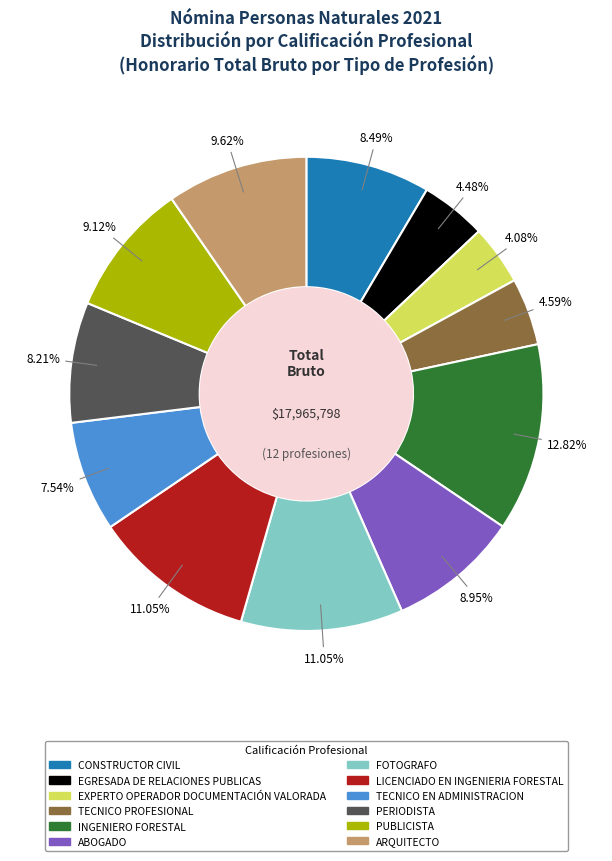

Is PUBLICISTA the majority of the pie?

No